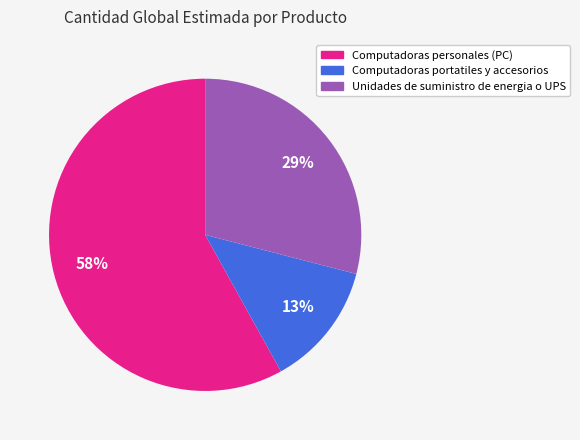

Rank the categories by value from highest to lowest.

Computadoras personales (PC), Unidades de suministro de energia o UPS, Computadoras portatiles y accesorios